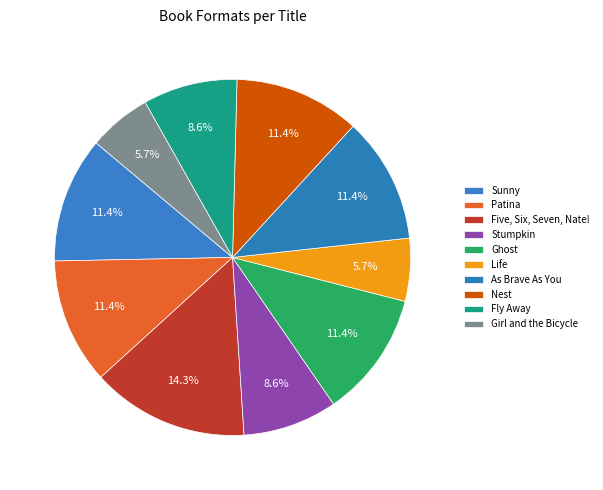

Is it true that Ghost is 22% of the pie?

False